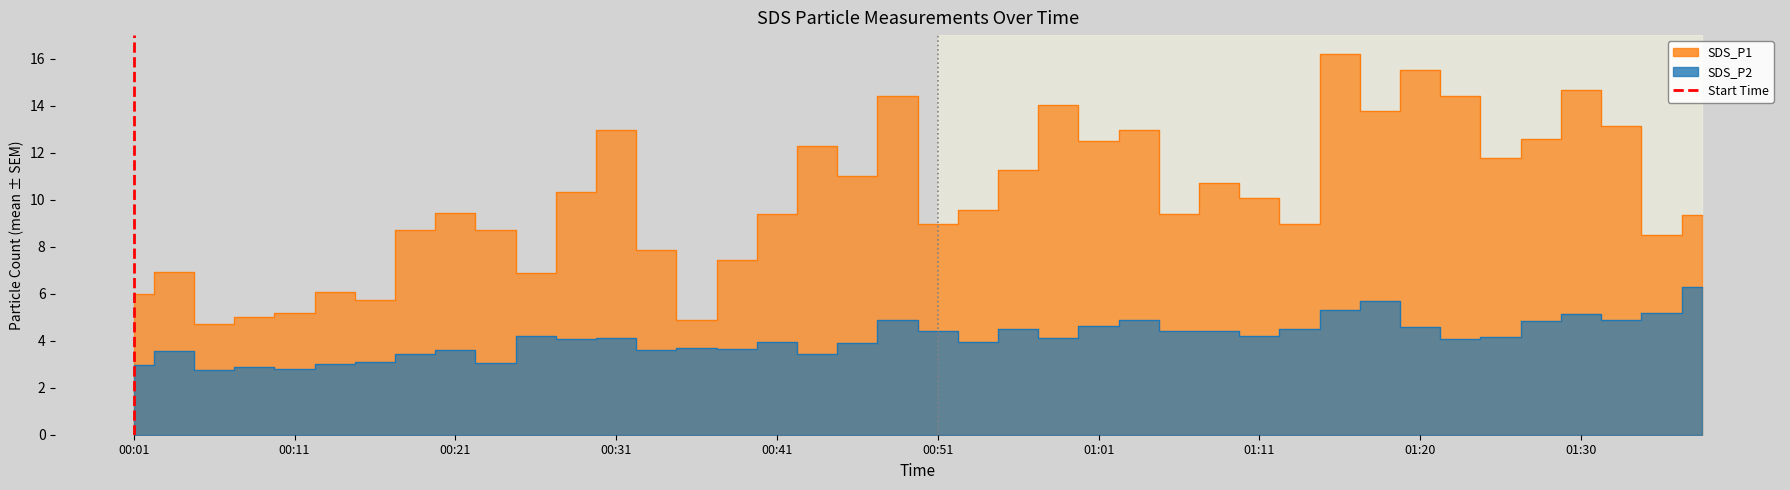

The value of SDS_P2 at 01:01 is 8.2. True or false?

False